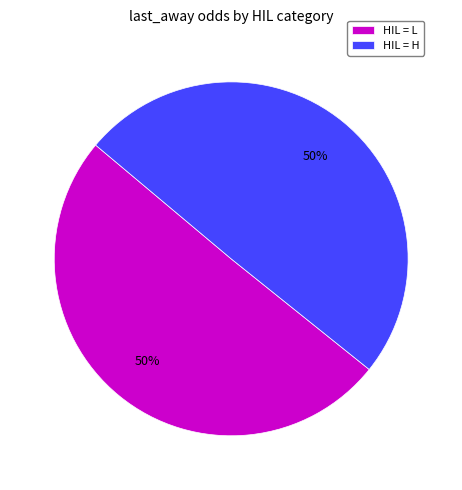

Combined, do HIL = H and HIL = L account for over 50%?

Yes